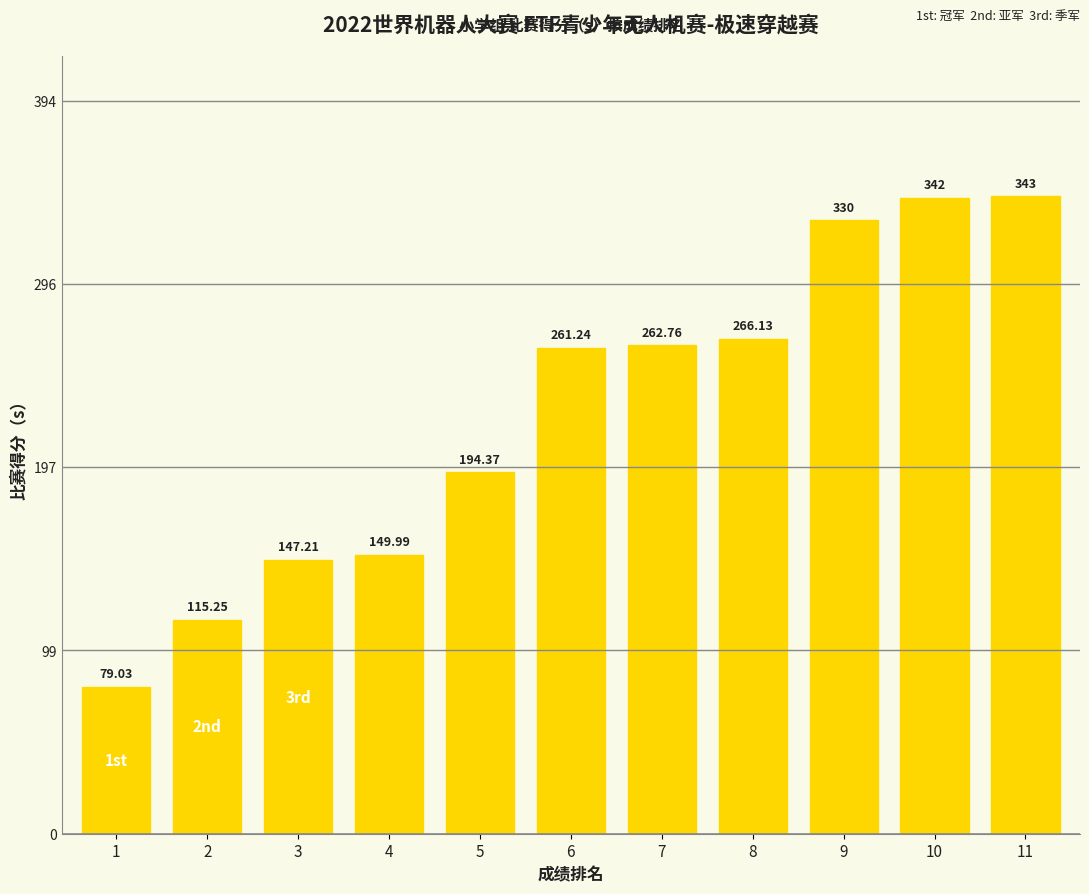

Does the chart contain stacked bars?

No